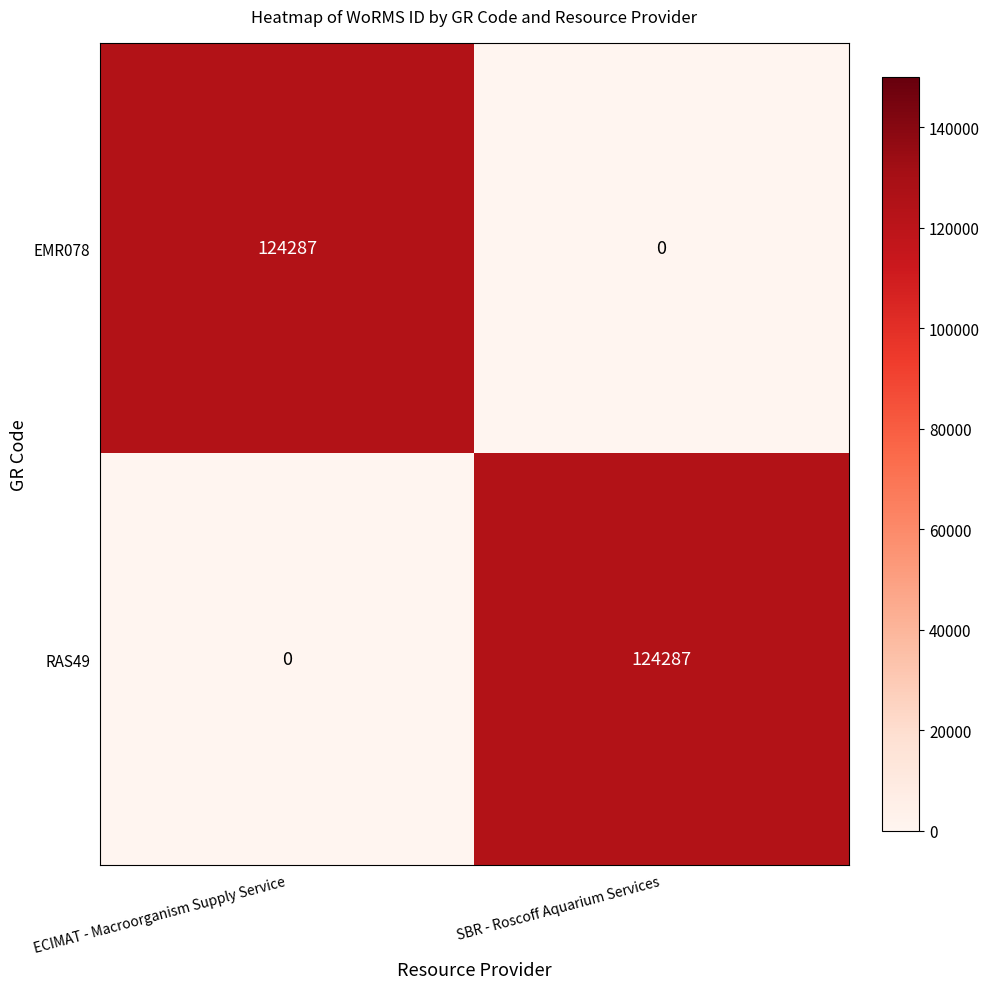

What is the maximum value shown in the chart?

124287